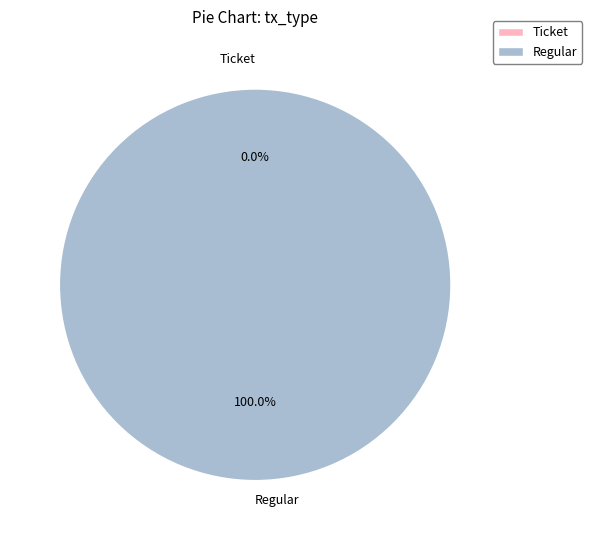

What is the smallest slice in the pie chart?

Ticket